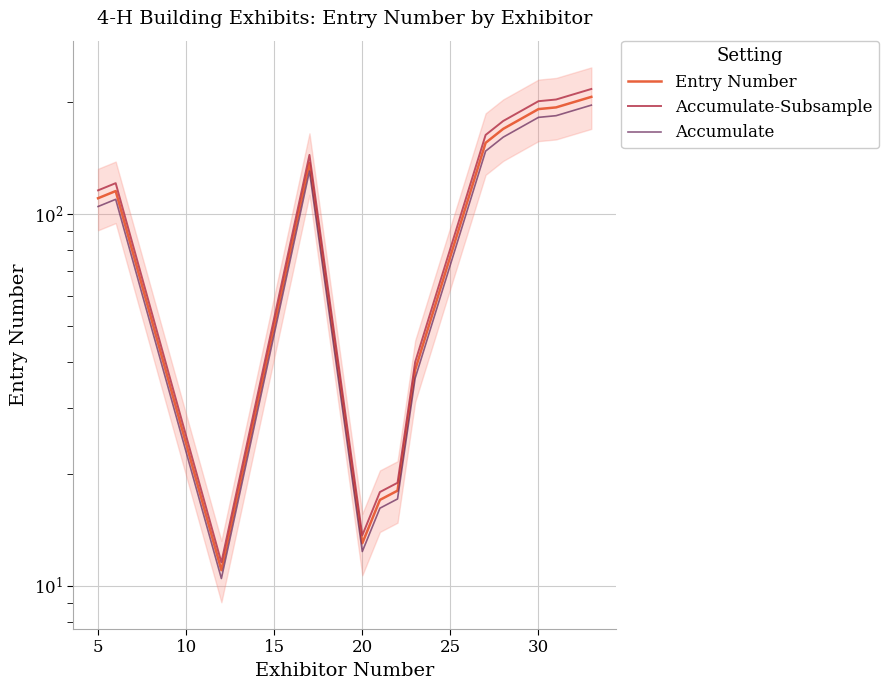

List the series in order of their overall mean, highest first.

Accumulate-Subsample, Entry Number, Accumulate